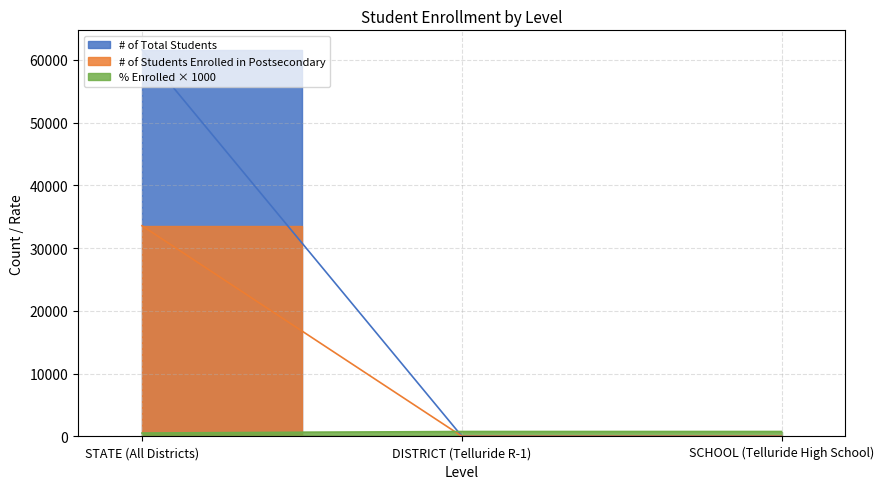

Between STATE (All Districts) and SCHOOL (Telluride High School), which series saw the biggest shift?

# of Total Students